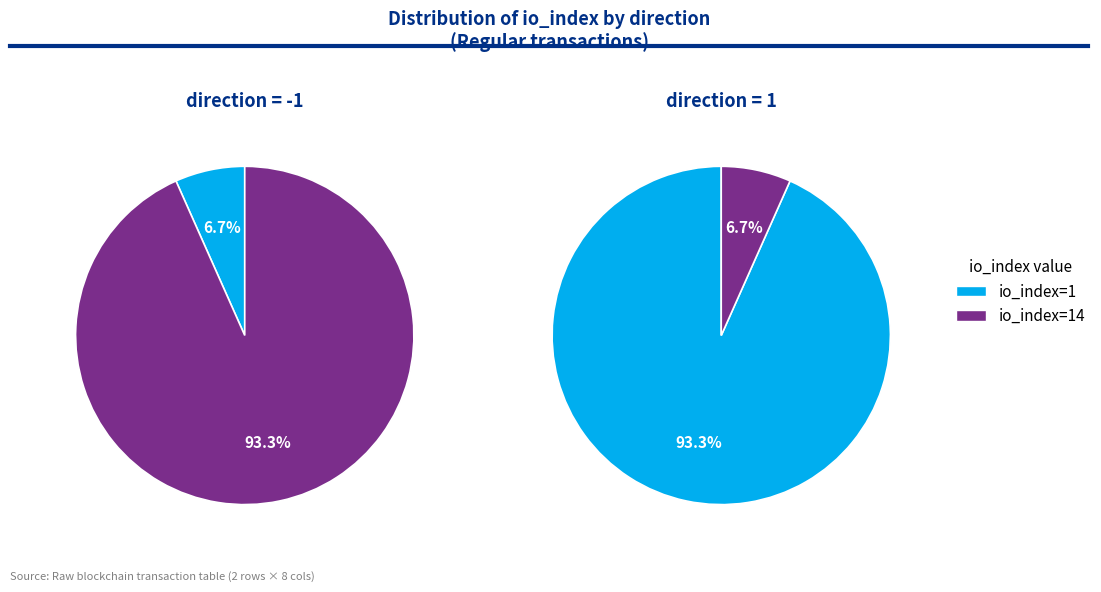

How many segments does this pie chart have?

2